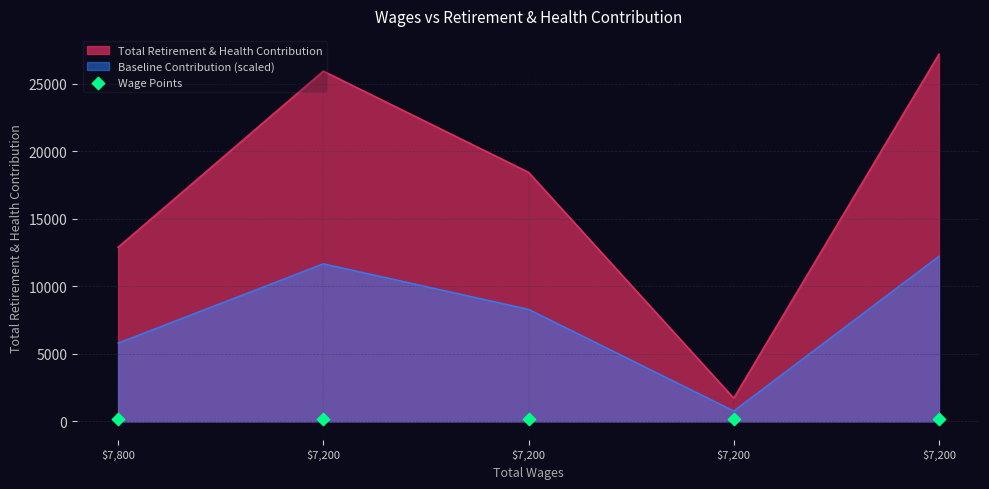

What is the change in value from 7200.0 to 7200.0?

-7495